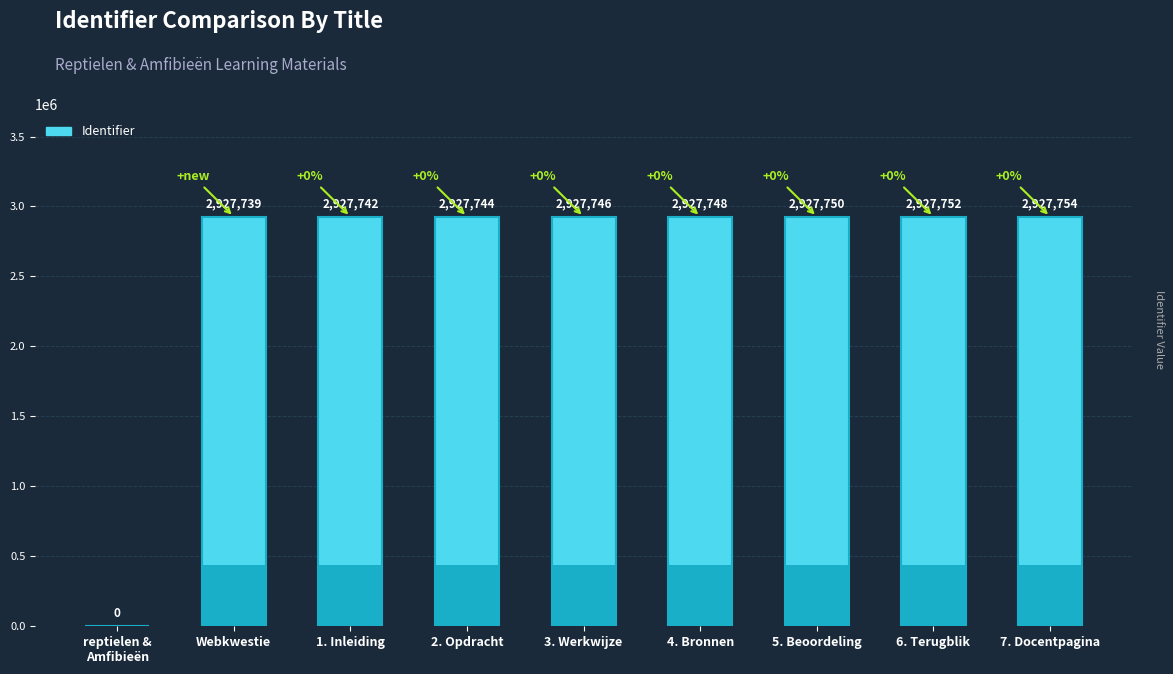

Rank the categories by value from lowest to highest.

reptielen &
Amfibieën, Webkwestie, 1. Inleiding, 2. Opdracht, 3. Werkwijze, 4. Bronnen, 5. Beoordeling, 6. Terugblik, 7. Docentpagina